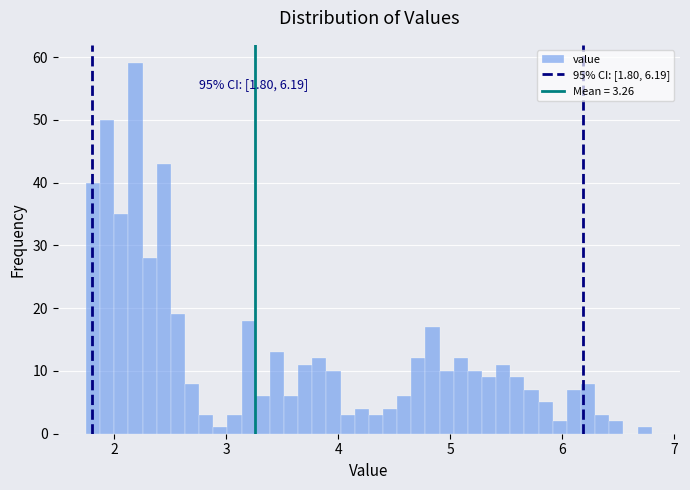

Around what value on the x-axis is the tallest bar? Give the approximate position of its centre, as read against the axis.

2.2